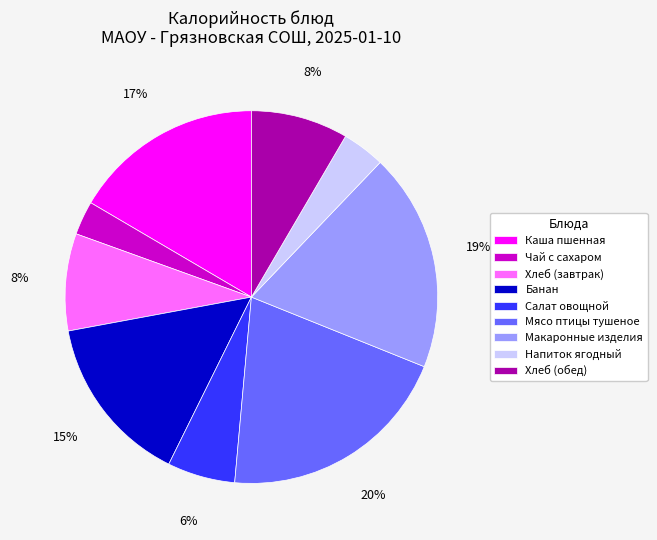

Is the sum of Хлеб (обед) and Чай с сахаром greater than half?

No